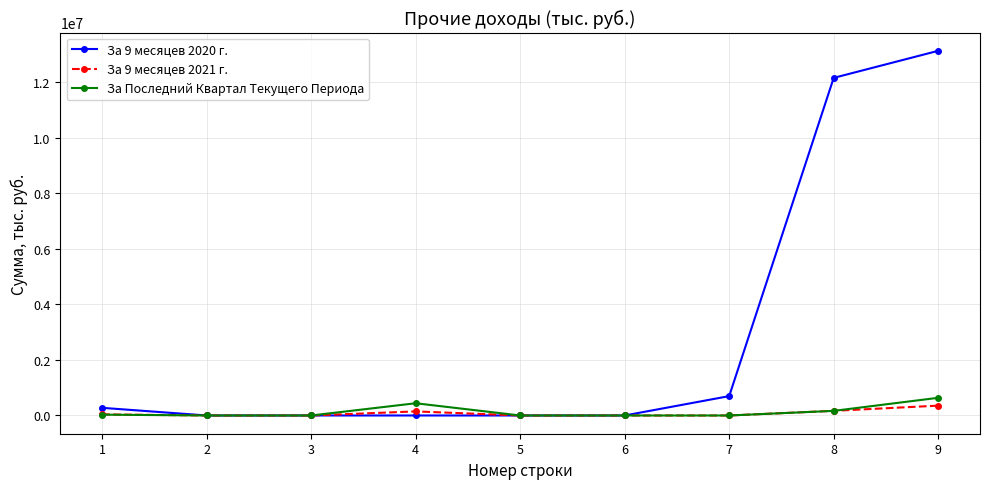

What is the total value across all series at 7?

697946.1